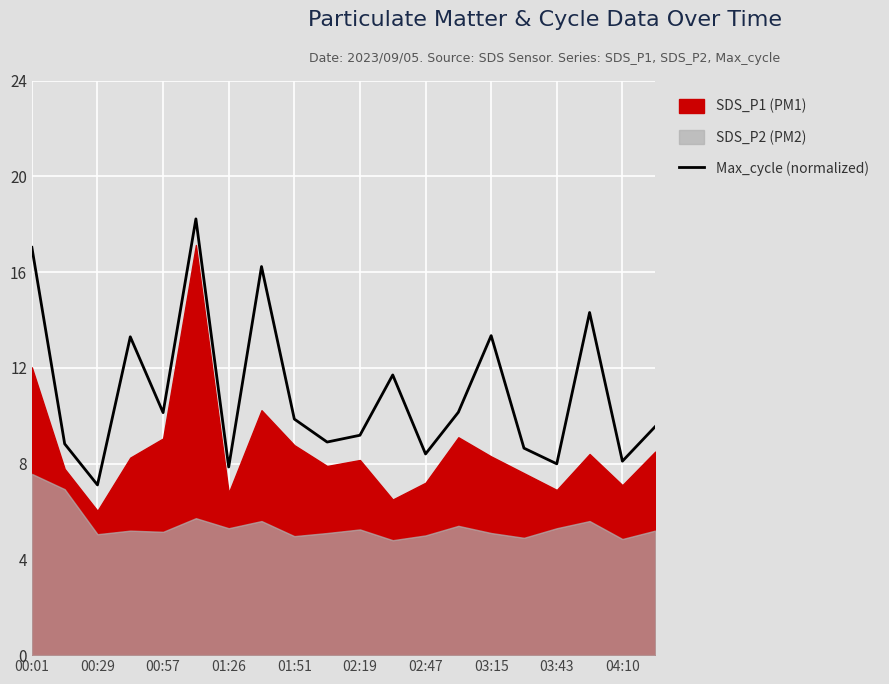

What is the maximum value for Max_cycle (normalized)?

18.2